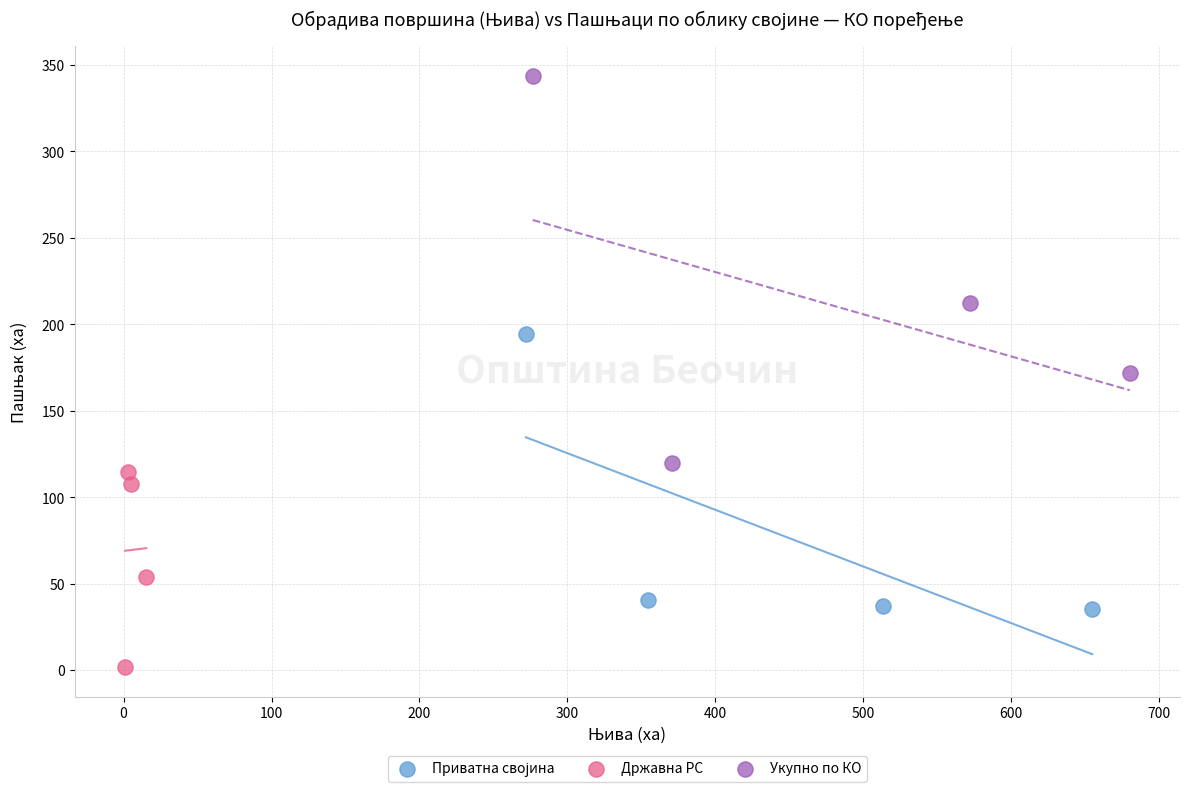

Which series contains the highest Y value?

Укупно по КО